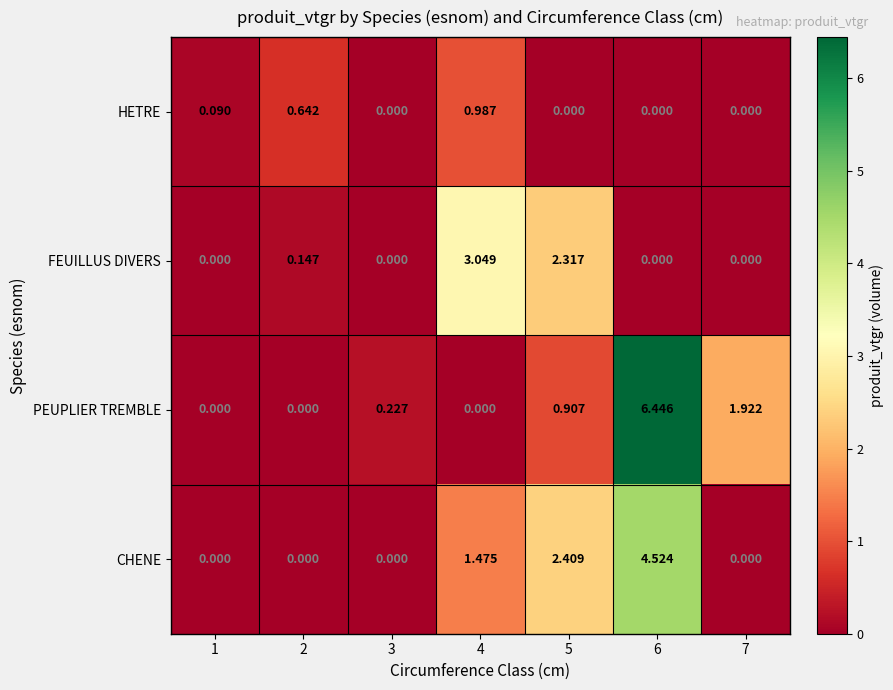

List the series in order of their peak value, lowest first.

HETRE, FEUILLUS DIVERS, CHENE, PEUPLIER TREMBLE